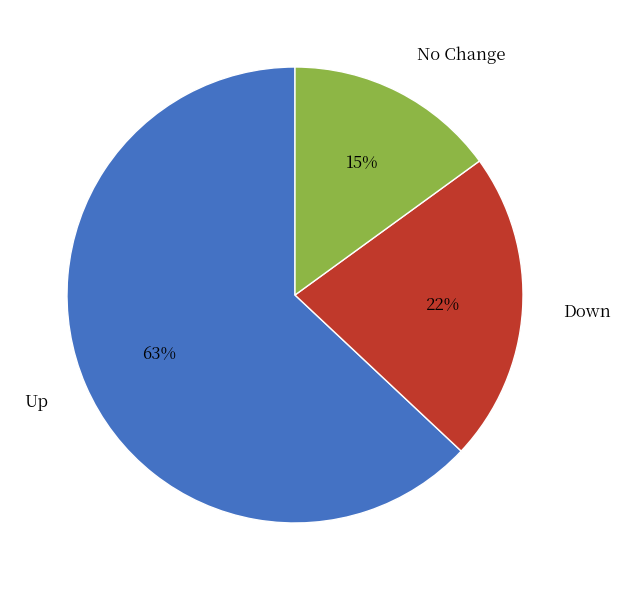

Which has a higher value, Up or No Change?

Up